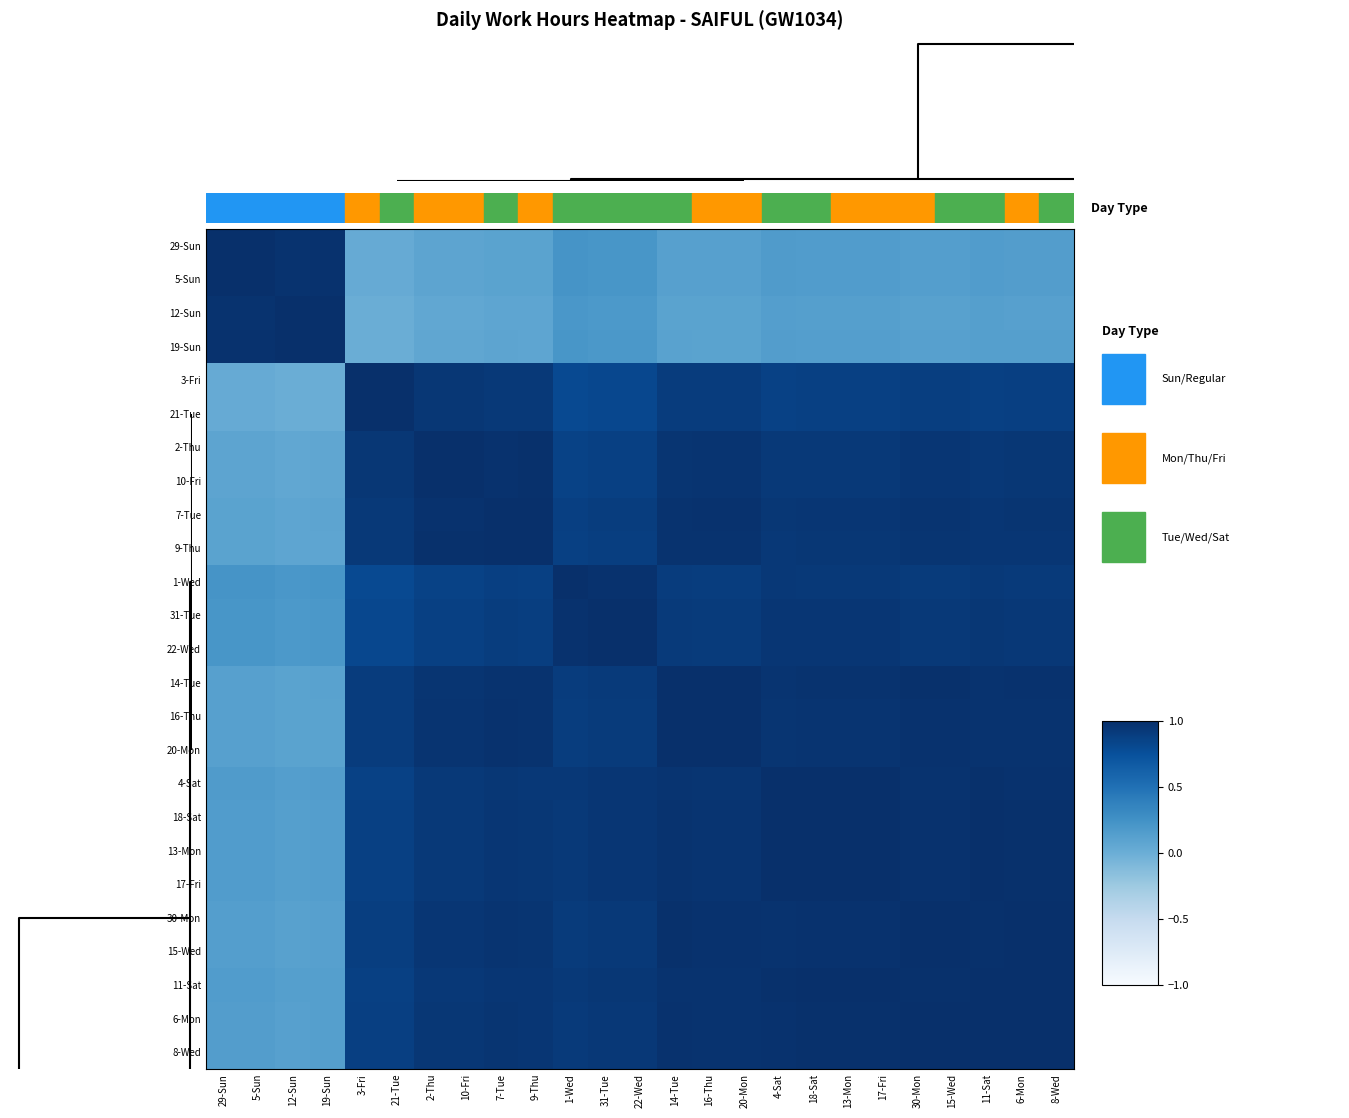

How many series are shown in this chart?

25